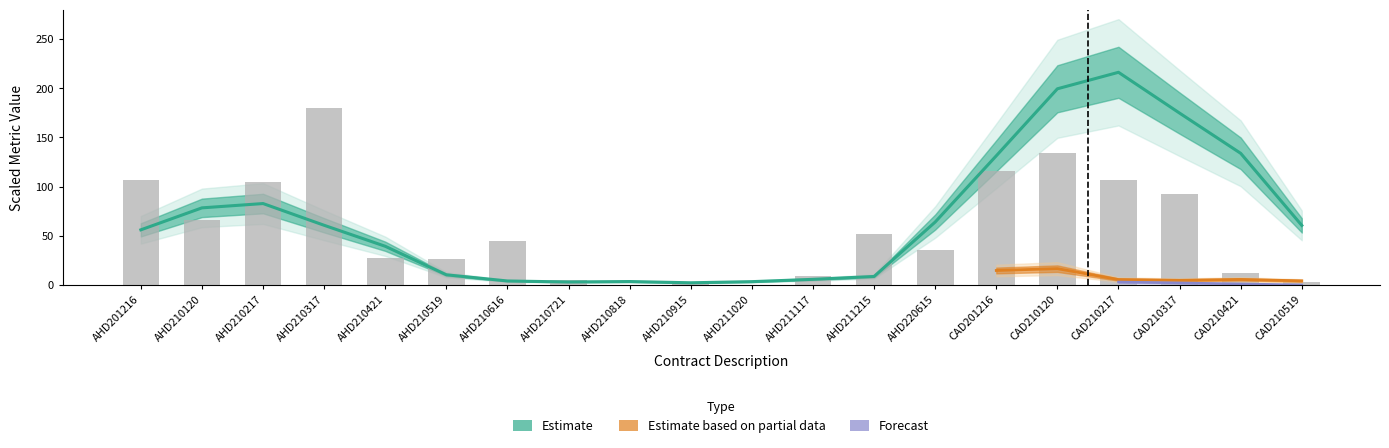

List the labels in order of value, smallest first.

AHD210818, AHD211020, AHD210915, CAD210519, AHD210721, AHD211117, CAD210421, AHD210519, AHD210421, AHD220615, AHD210616, AHD211215, AHD210120, CAD210317, AHD210217, AHD201216, CAD210217, CAD201216, CAD210120, AHD210317